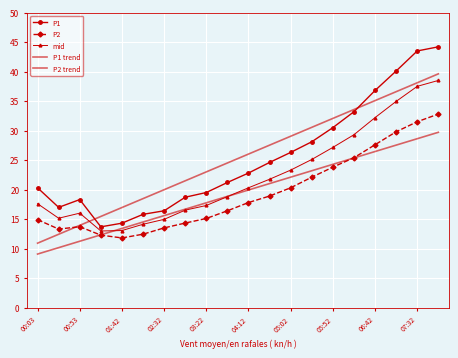

True or false: P1 has more than 0 interior local peaks.

True